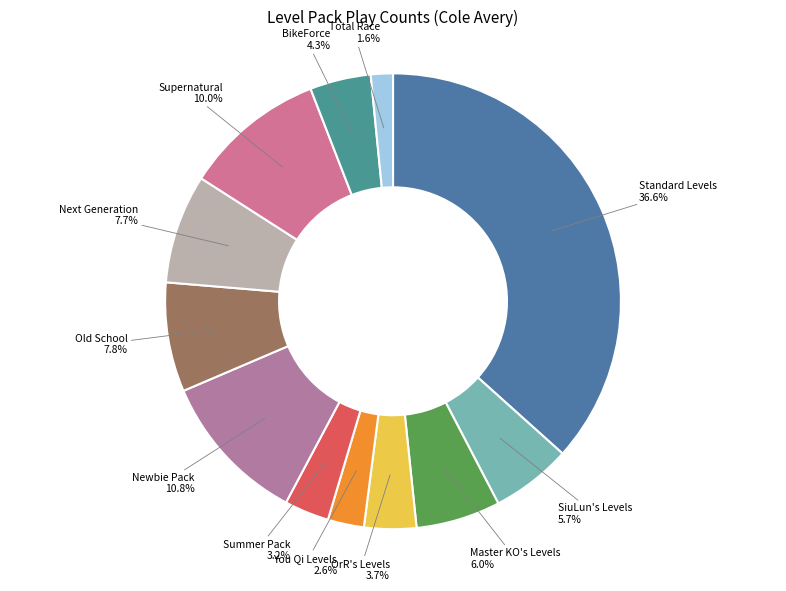

Count the number of slices in the pie.

12